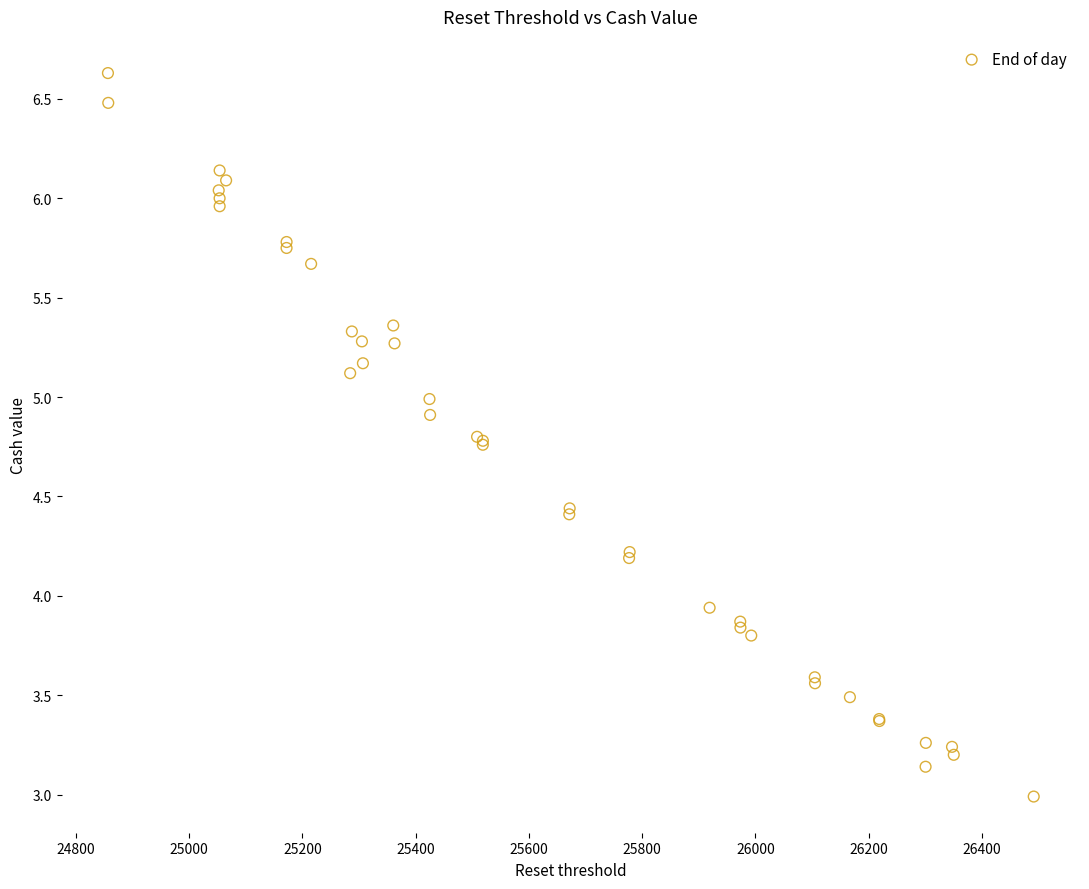

What Y value in the scatter plot is closest to 4?

3.9